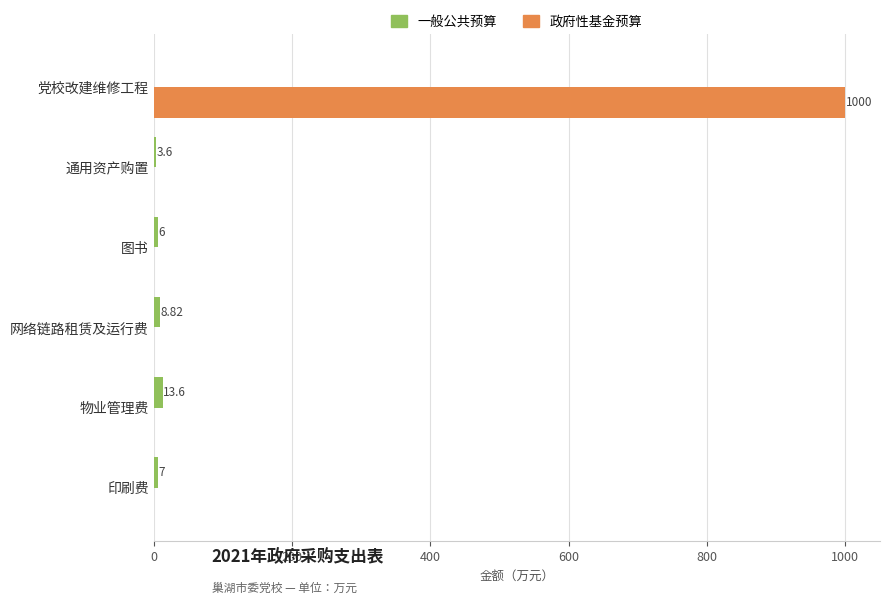

Which series changed the most between 网络链路租赁及运行费 and 图书?

一般公共预算